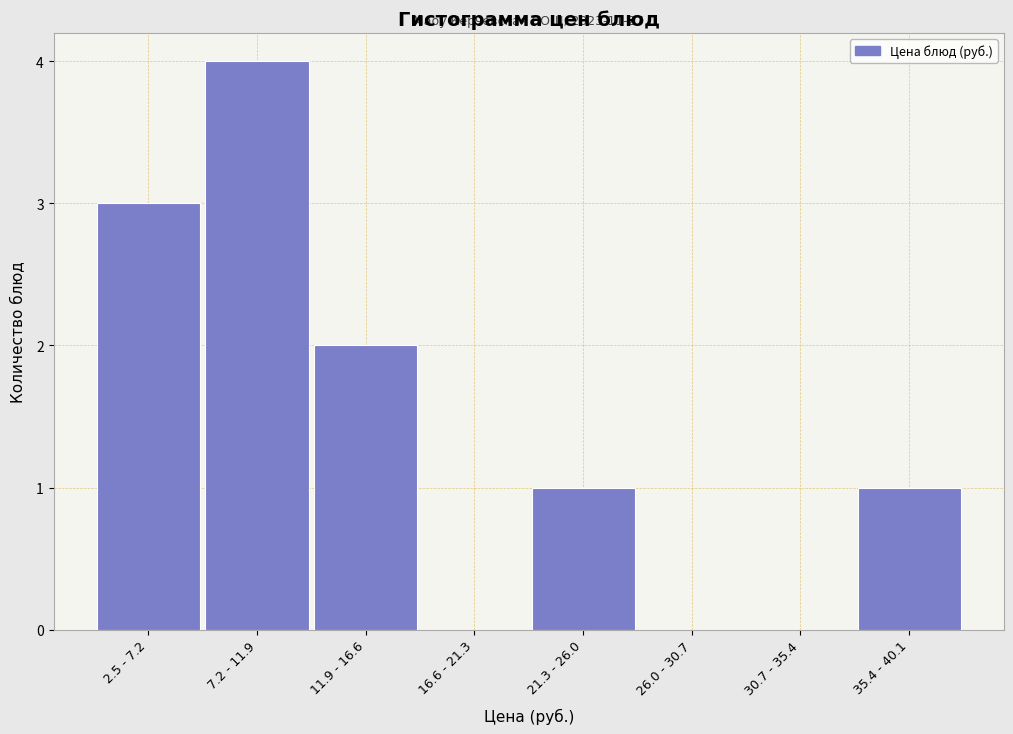

Reading left to right, transcribe all the data shown in this chart.

2.5 - 7.2=3	7.2 - 11.9=4	11.9 - 16.6=2	16.6 - 21.3=0	21.3 - 26.0=1	26.0 - 30.7=0	30.7 - 35.4=0	35.4 - 40.1=1